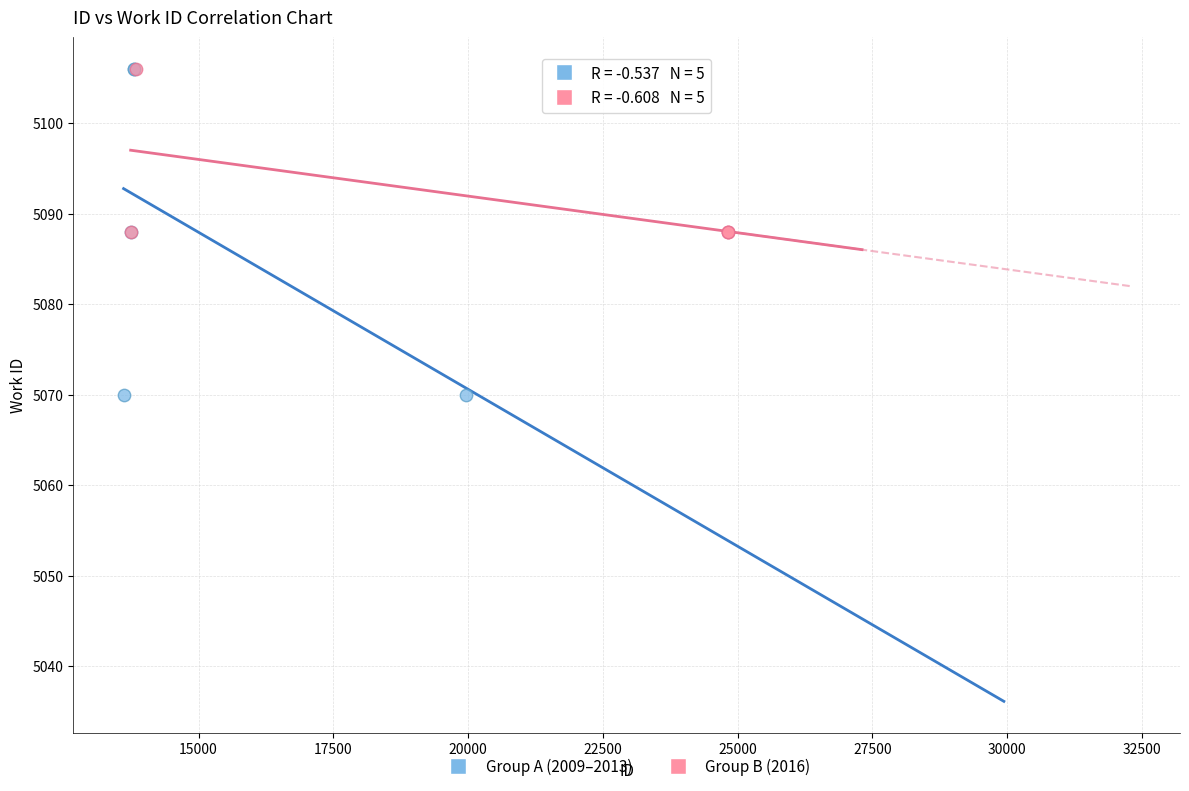

Which series has the widest spread of Y values?

Group A (2009–2013)